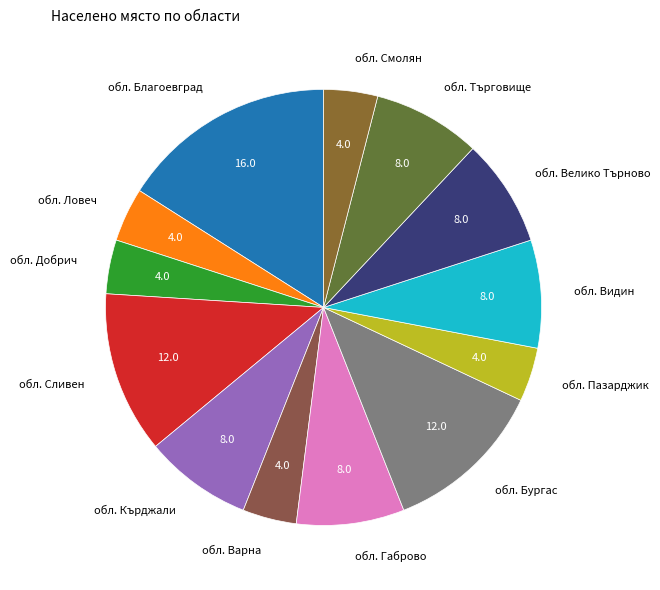

Is обл. Кърджали the majority of the pie?

No